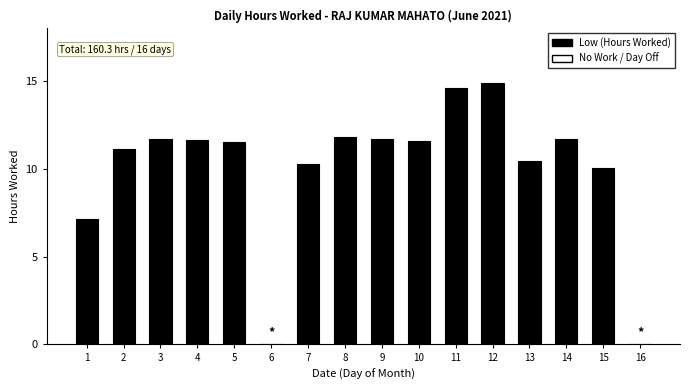

Are the bars horizontal?

No